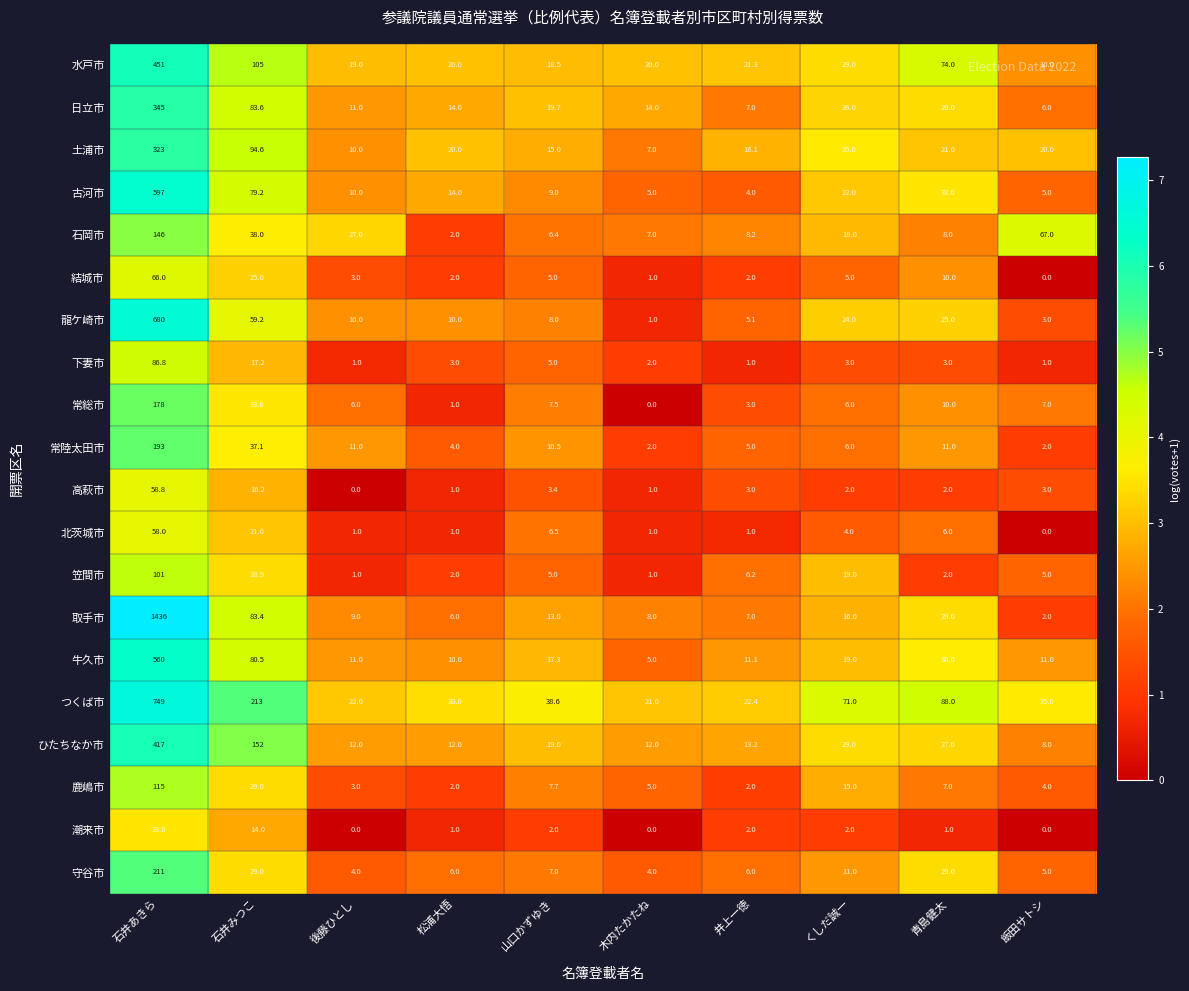

What is the maximum value shown in the chart?

1436.0